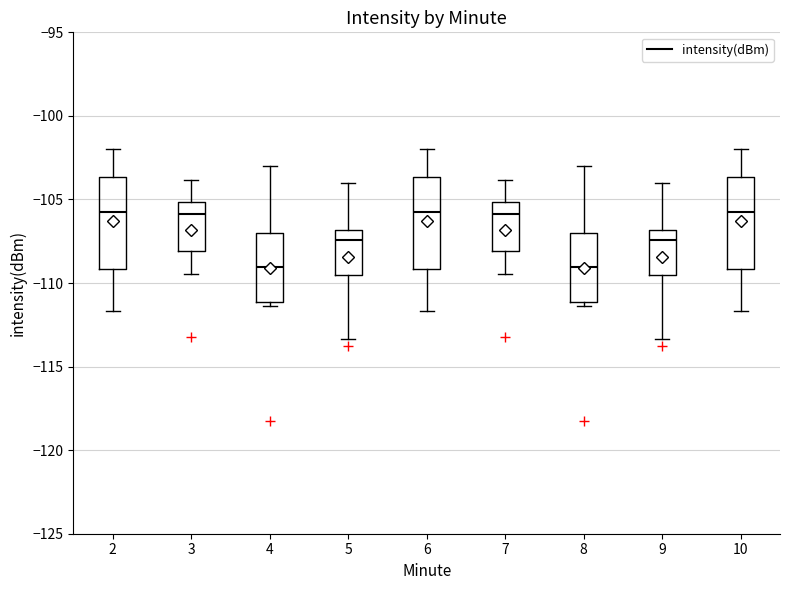

Reading left to right, transcribe this box plot: for each box, give where its median line is, the range the box spans, and where its two whiskers end, as read against the y-axis. The values are not printed on the chart, so give them approximately, as read against the axis.

2: median -106.0, box -109.0 to -103.5, whiskers -111.5 to -102.0
3: median -106.0, box -108.0 to -105.0, whiskers -109.5 to -104.0
4: median -109.0, box -111.0 to -107.0, whiskers -111.5 to -103.0
5: median -107.5, box -109.5 to -107.0, whiskers -113.5 to -104.0
6: median -106.0, box -109.0 to -103.5, whiskers -111.5 to -102.0
7: median -106.0, box -108.0 to -105.0, whiskers -109.5 to -104.0
8: median -109.0, box -111.0 to -107.0, whiskers -111.5 to -103.0
9: median -107.5, box -109.5 to -107.0, whiskers -113.5 to -104.0
10: median -106.0, box -109.0 to -103.5, whiskers -111.5 to -102.0